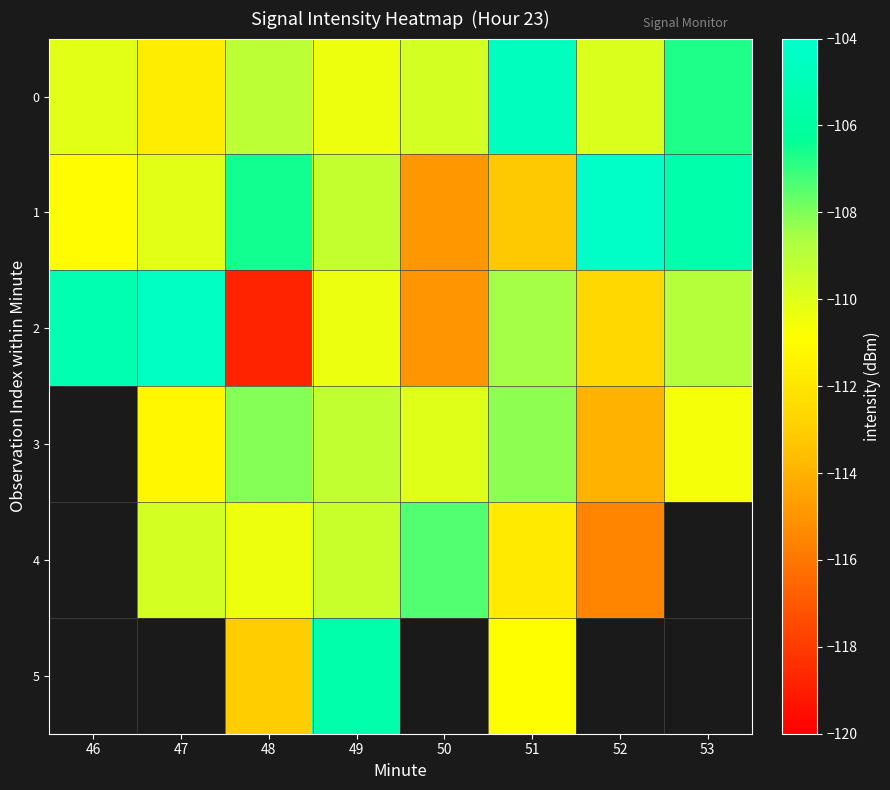

What is the difference between the highest and lowest values at 48?

12.2